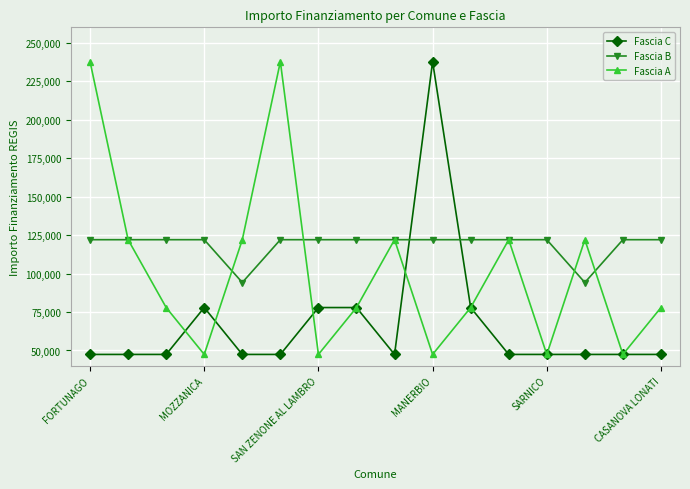

What is the minimum value shown in the chart?

47427